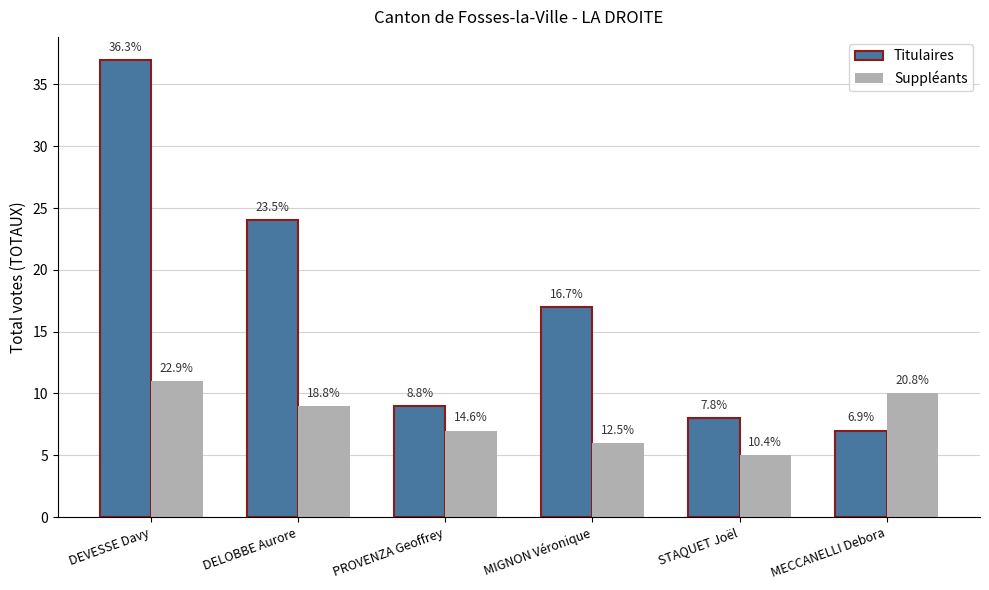

Which label corresponds to the largest value in the chart?

DEVESSE Davy